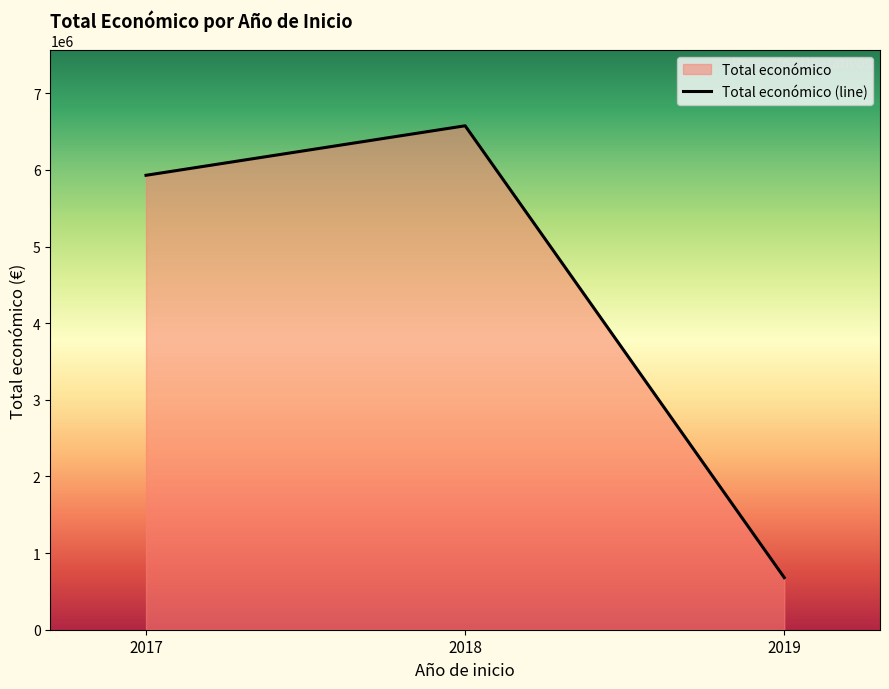

What is the approximate value at 2017, to the nearest 100?

5930500